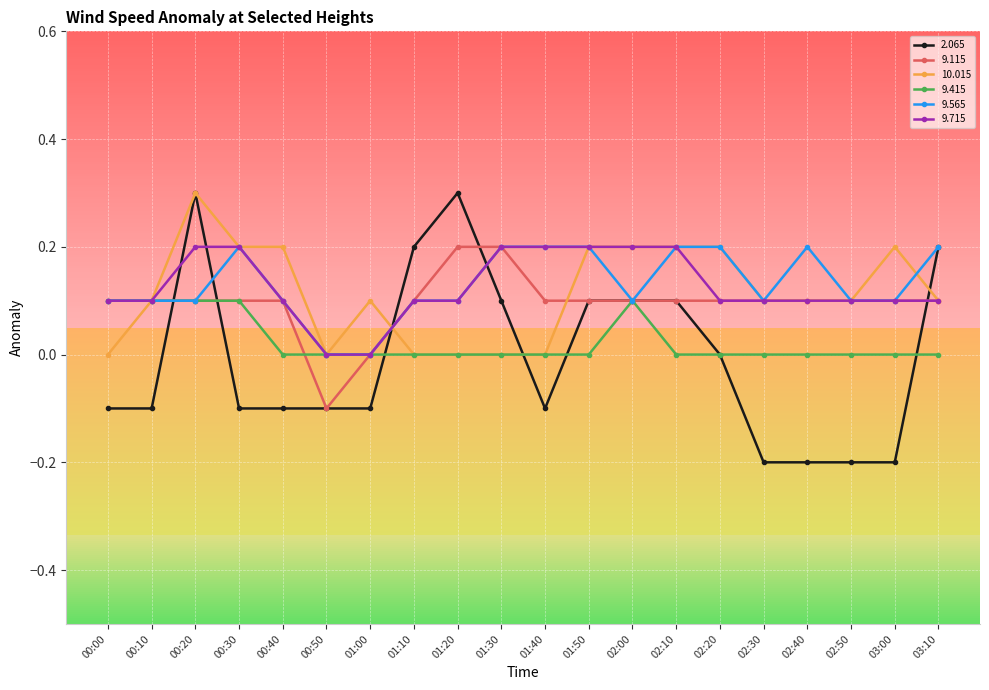

What is the total value across all series at 00:10?

0.4